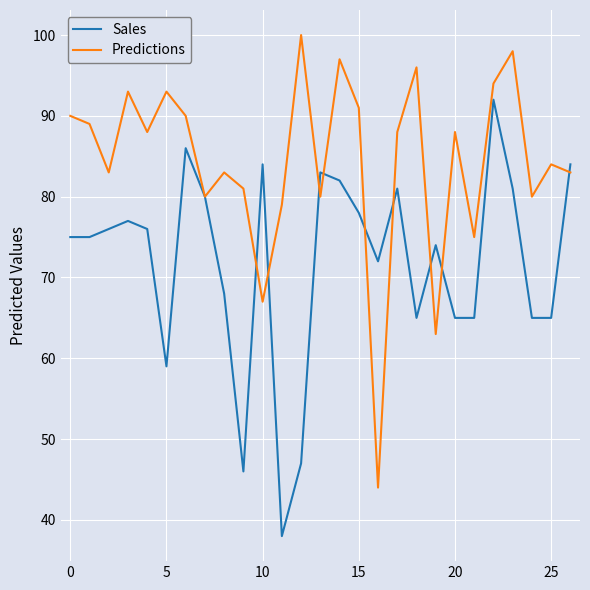

Rank the series by their maximum value, from highest to lowest.

Predictions, Sales